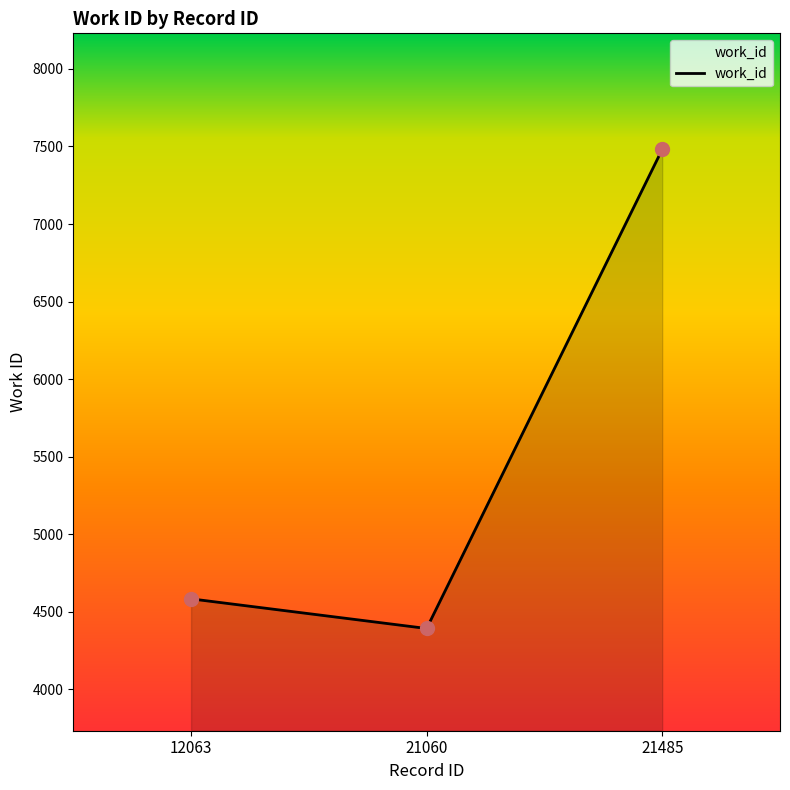

What is the ratio of the value at 12063 to the value at 21060?

1.0